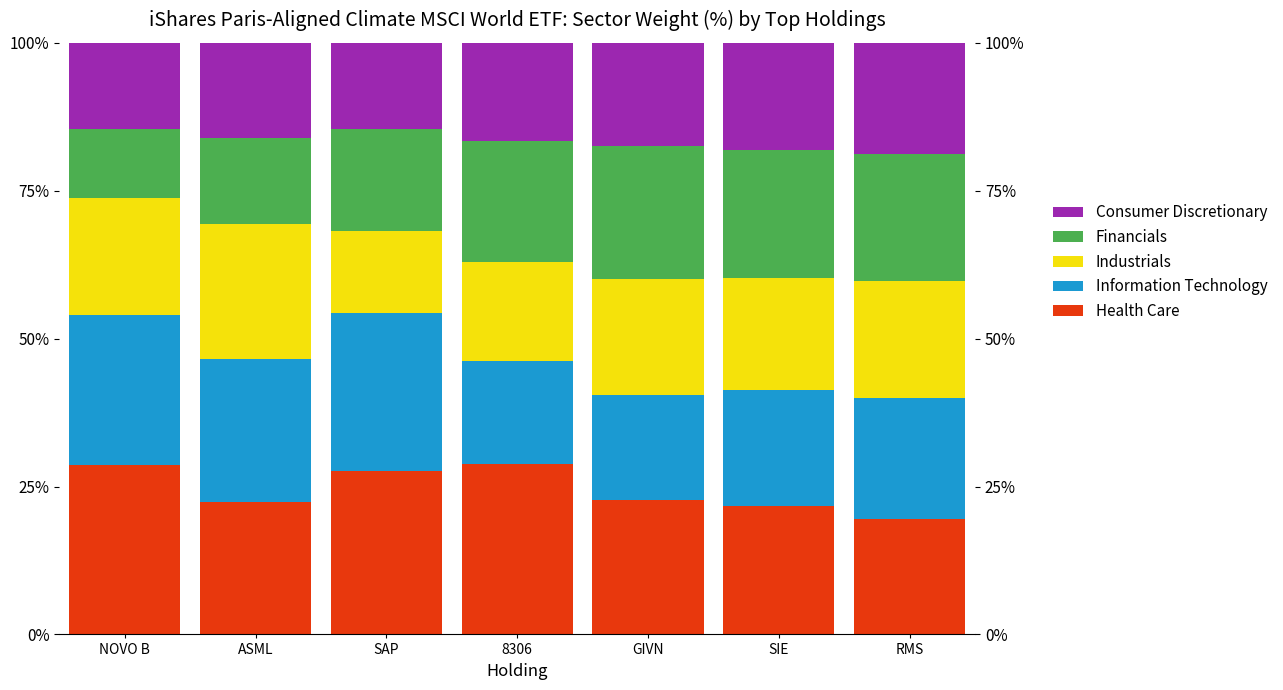

Which series has the largest range (max minus min)?

Financials